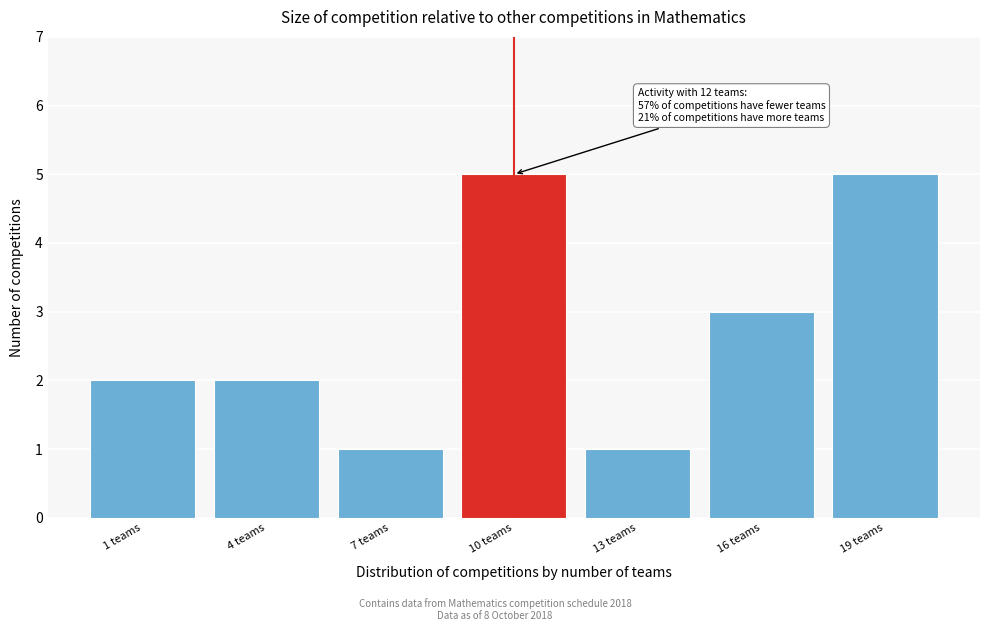

Reading left to right, what are all the values shown in this chart?

1 teams=2	4 teams=2	7 teams=1	10 teams=5	13 teams=1	16 teams=3	19 teams=5